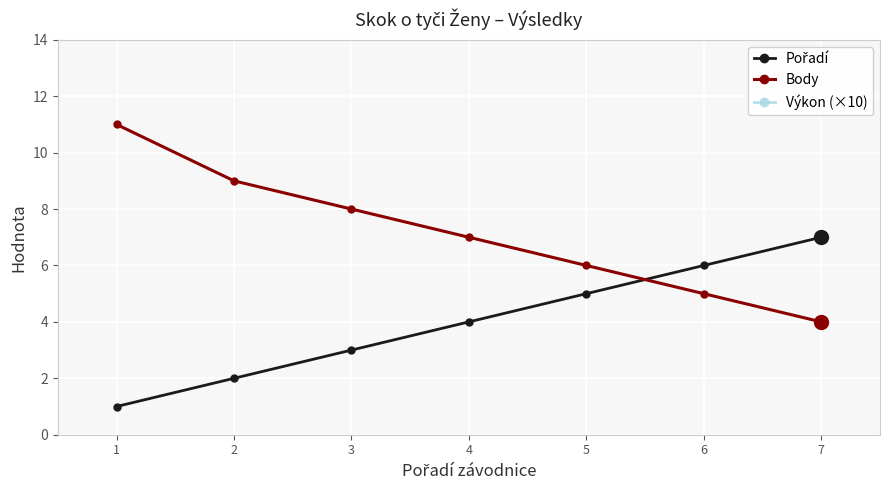

Rank the series at 5 from highest to lowest value.

Výkon (×10), Body, Pořadí